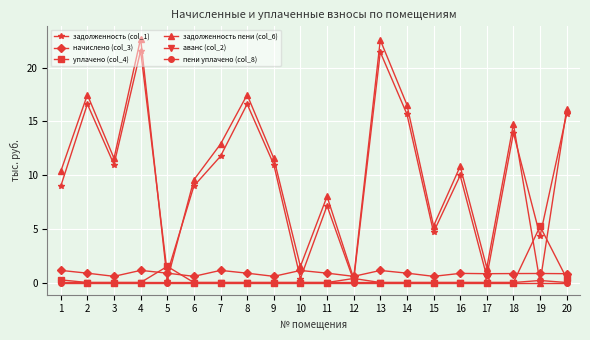

True or false: уплачено (col_4) has more than 1 interior local peaks.

True